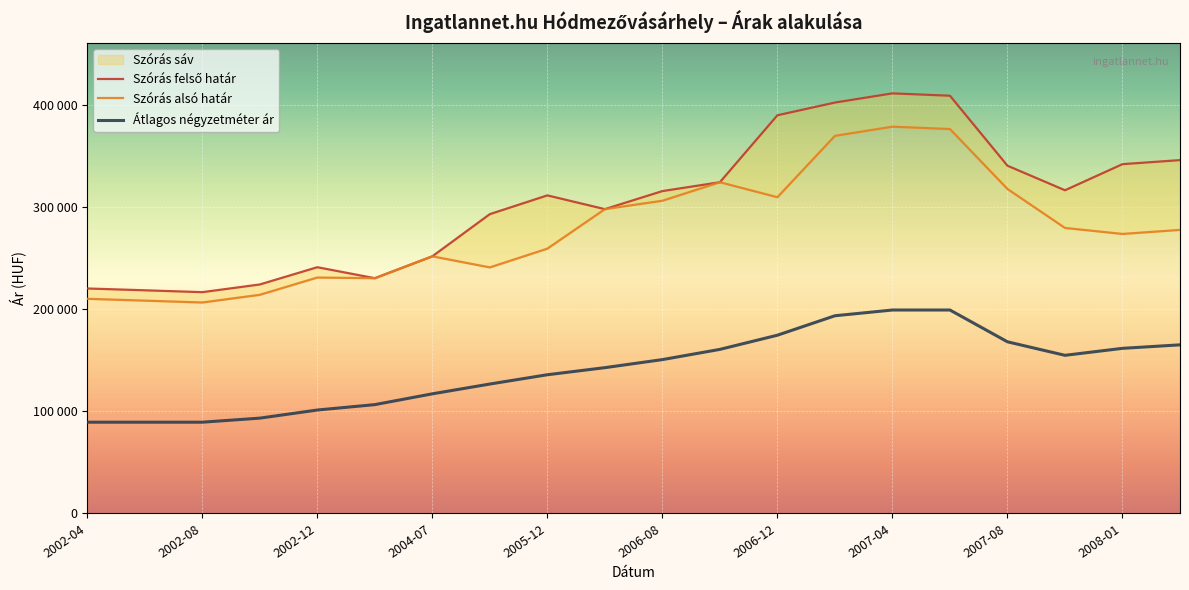

What is the highest value of the Átlagos négyzetméter ár series?

199013